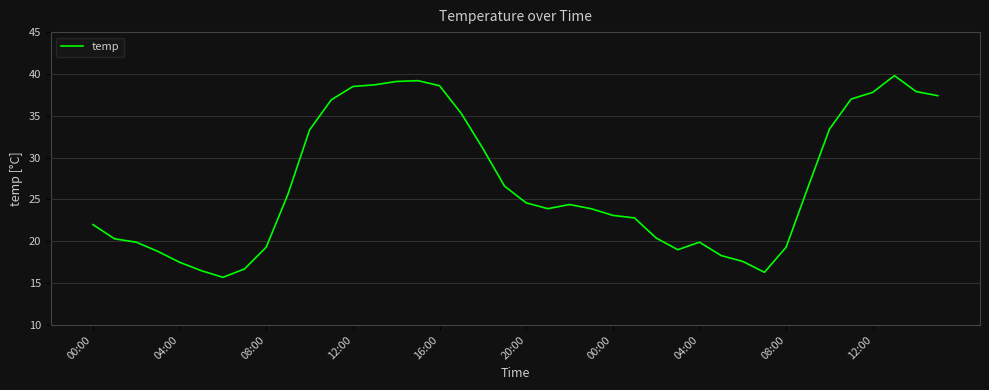

What is the maximum value shown in the chart?

39.8